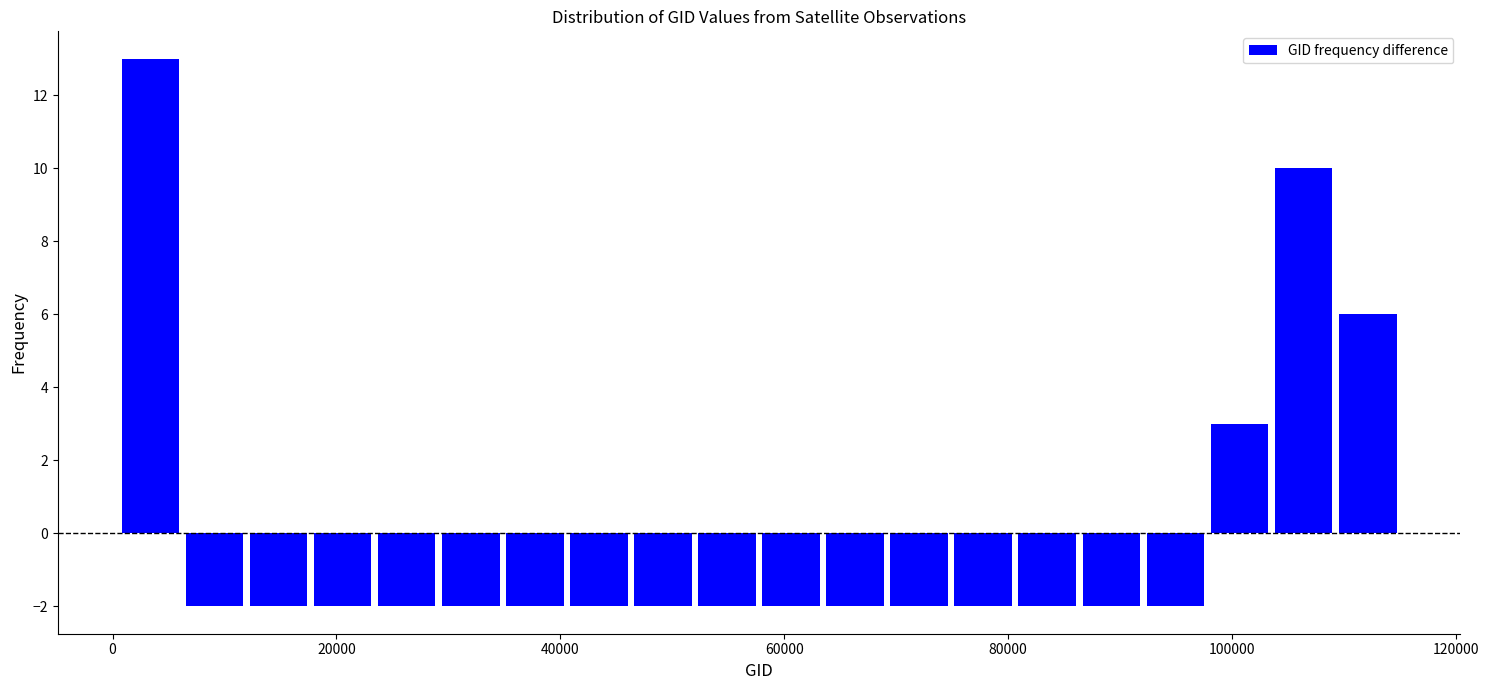

Around what value on the x-axis is the tallest bar? Give the approximate position of its centre, as read against the axis.

4000